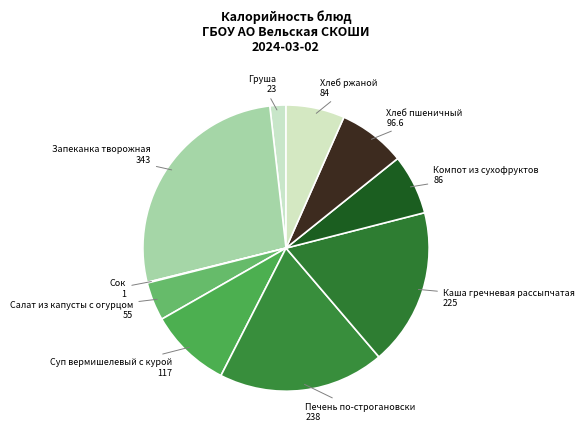

Which category has the biggest portion of the pie?

Запеканка творожная